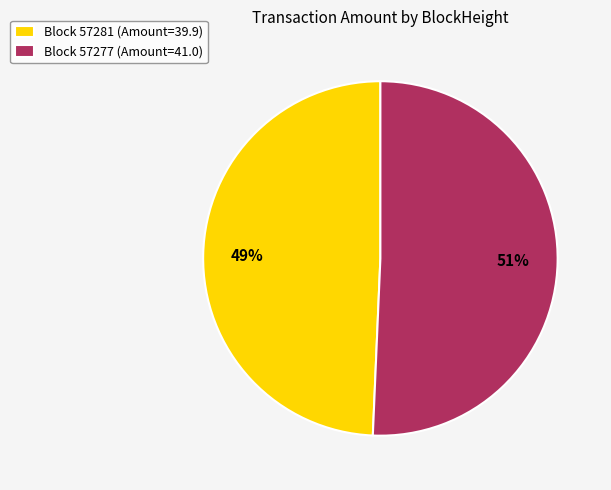

To the nearest percent, what is the average slice percentage?

50%